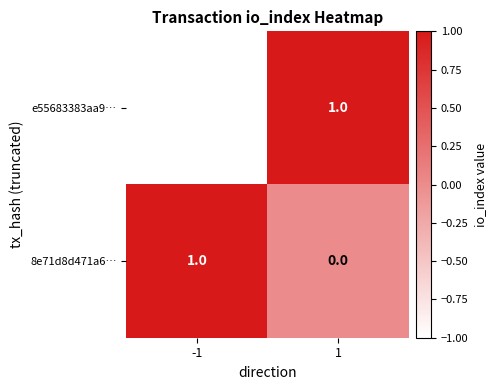

True or false: 8e71d8d471a6… has a value of 1 at -1.

True